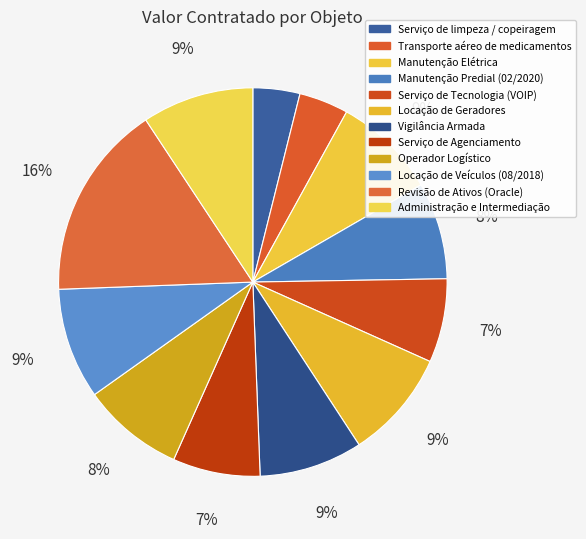

To the nearest percent, what percentage of the pie is Revisão de Ativos (Oracle)?

16%